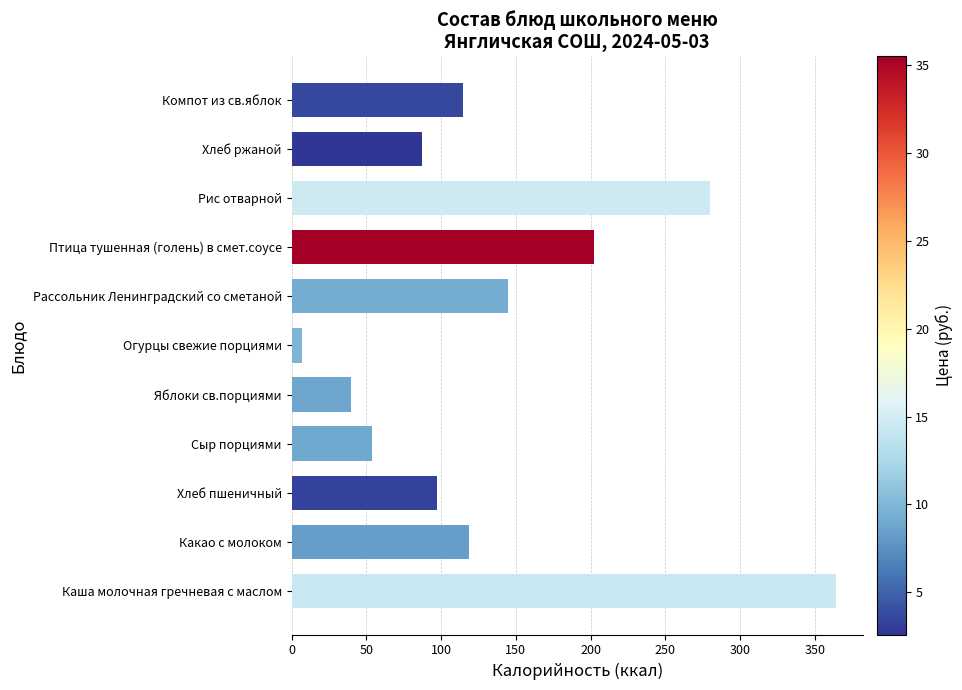

What is the greatest value displayed?

364.0